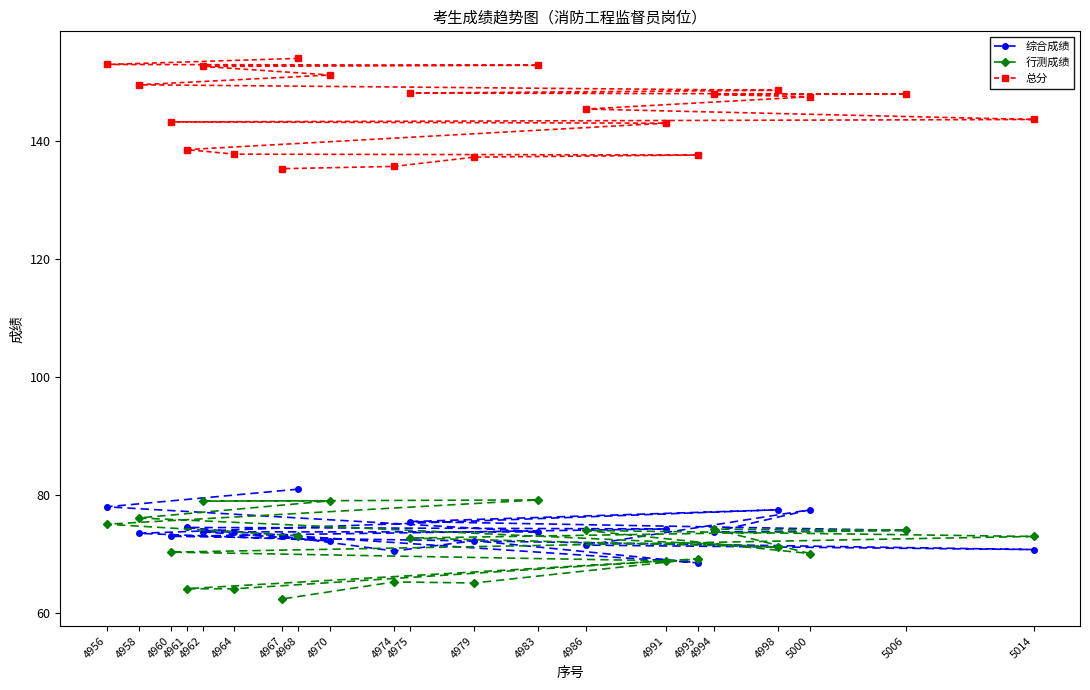

Rank the series at 4998 from highest to lowest value.

总分, 综合成绩, 行测成绩